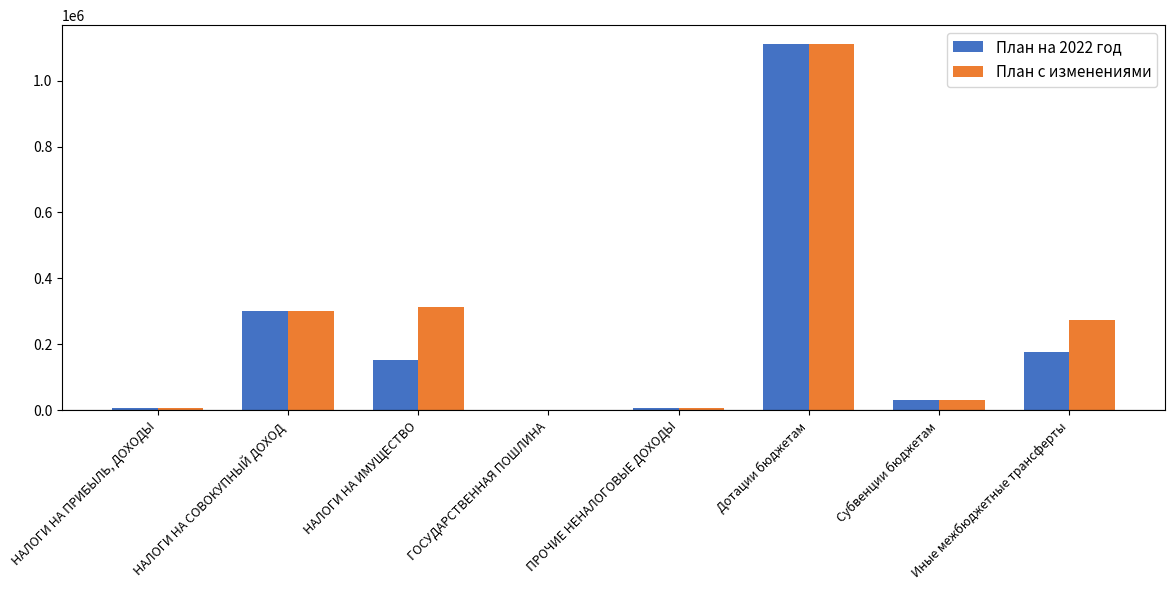

The План на 2022 год series shows 302000.0 at НАЛОГИ НА СОВОКУПНЫЙ ДОХОД. True or false?

True